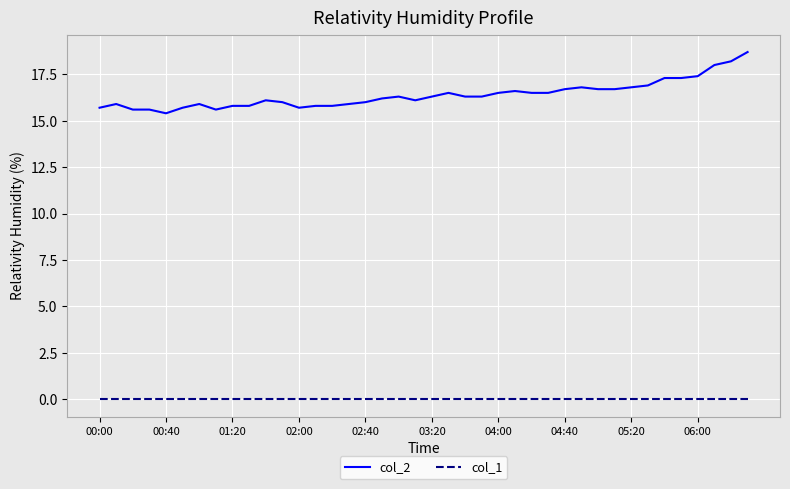

How many lines are shown in the chart?

2